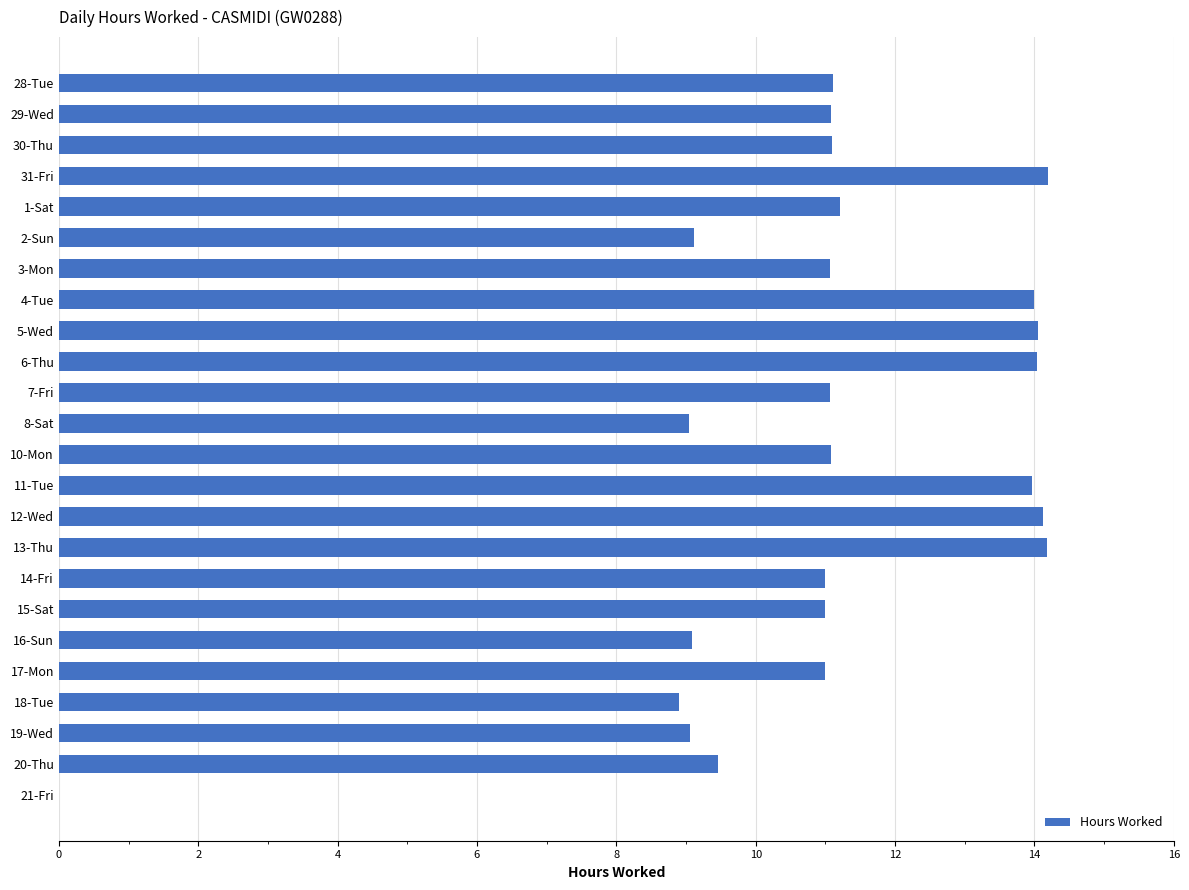

What is the sum of the values at 20-Thu and 7-Fri?

20.5